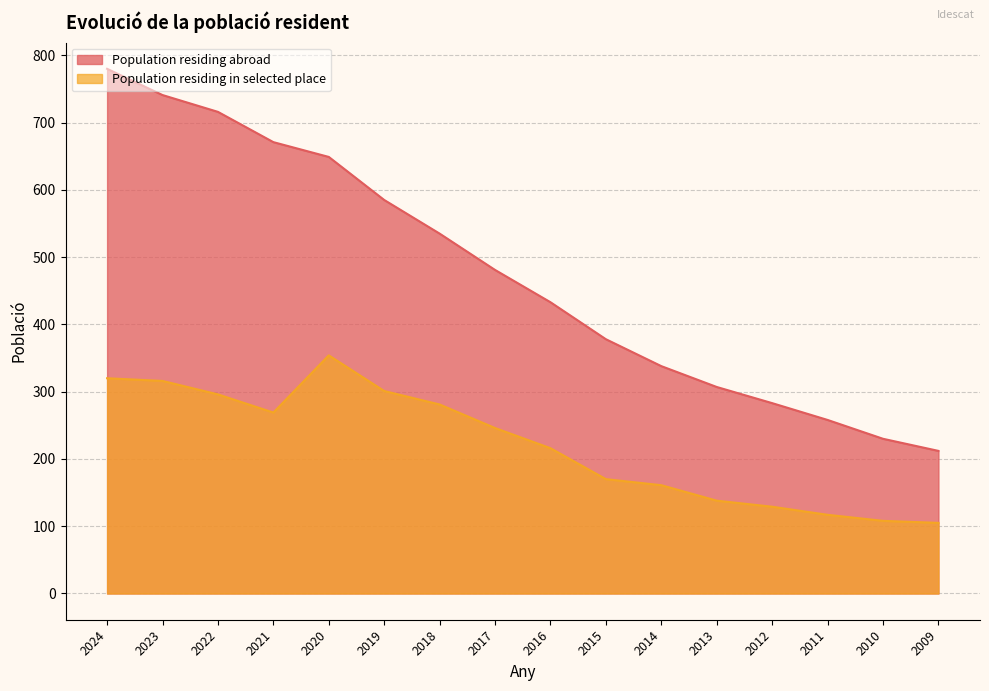

What are all the series names shown in the legend?

Population residing abroad, Population residing in selected place